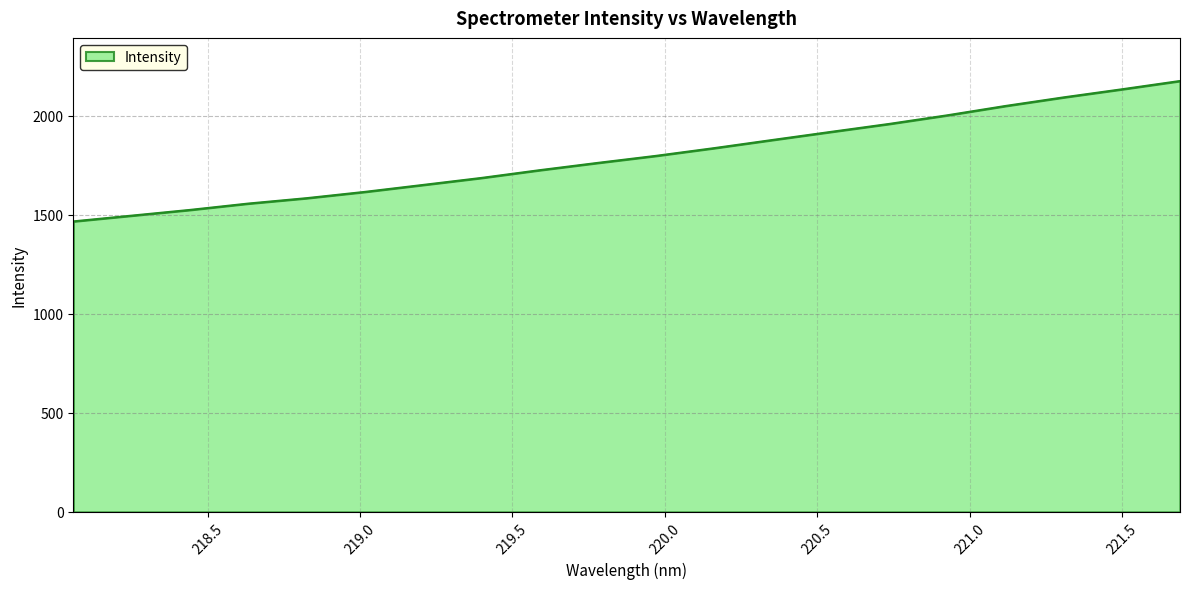

What is the maximum value shown in the chart?

2176.7